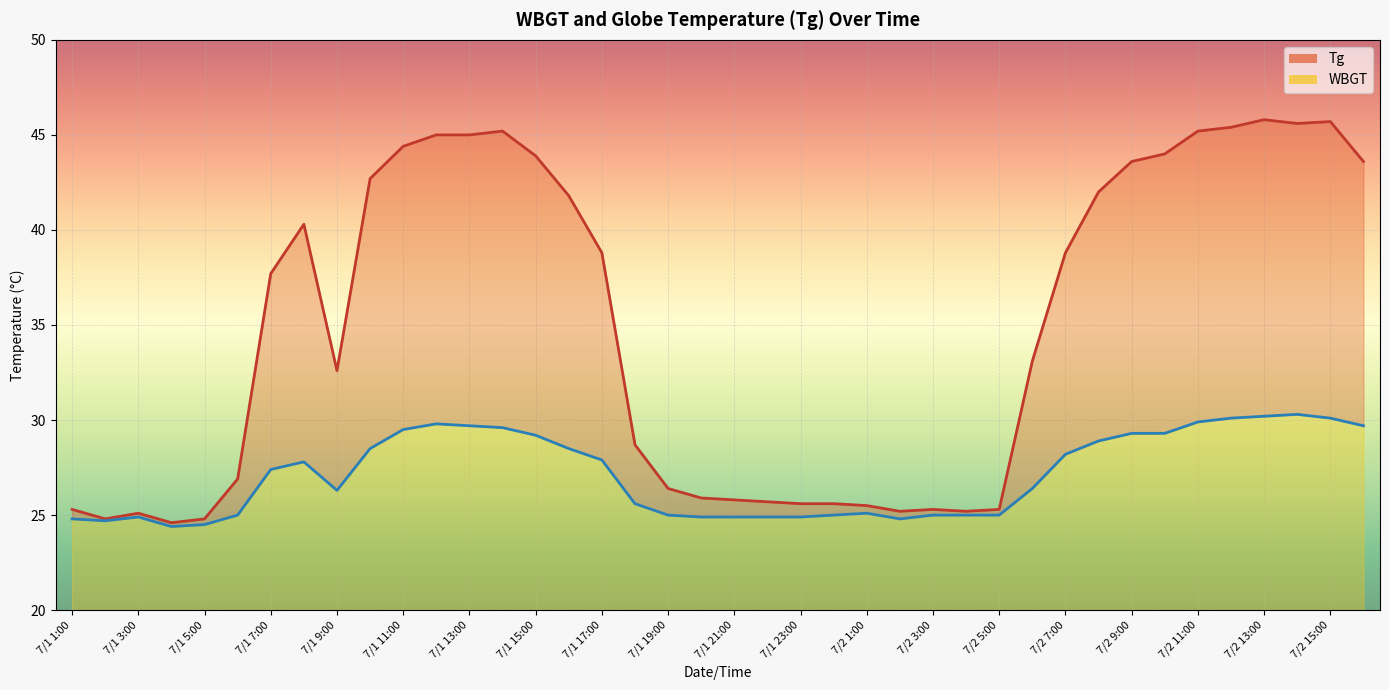

What is the difference between the maximum and minimum values in the WBGT series?

5.9